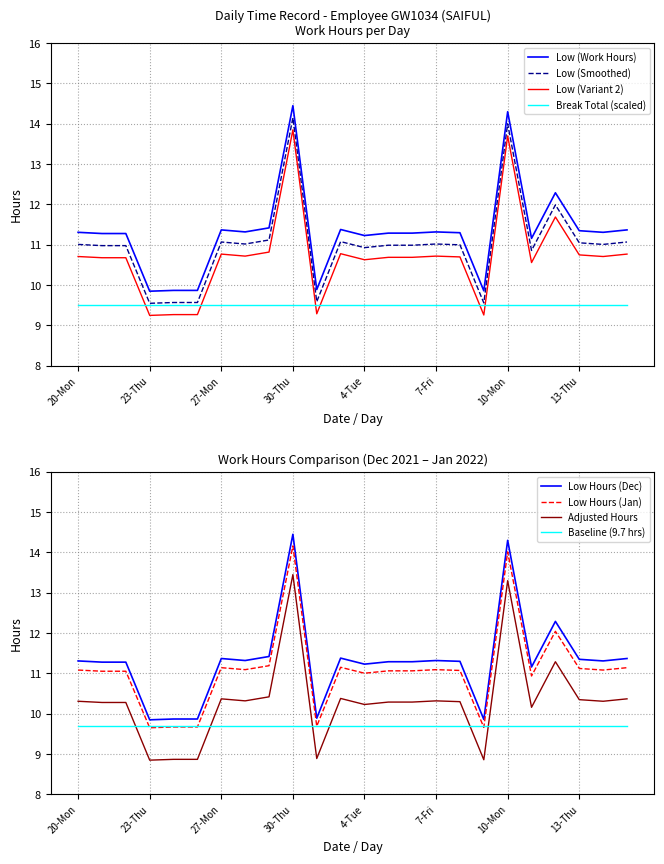

Is it true that the value at 10-Mon is 19.8?

False